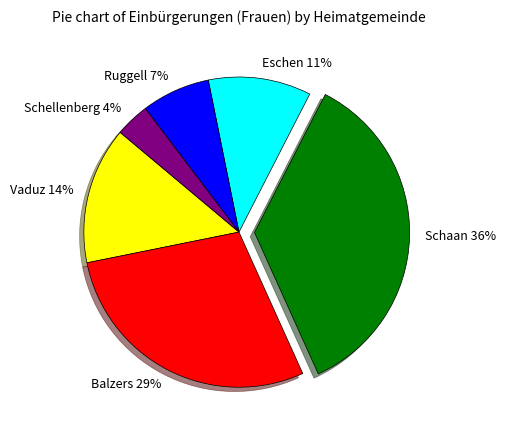

What is the largest slice in the pie chart?

Schaan